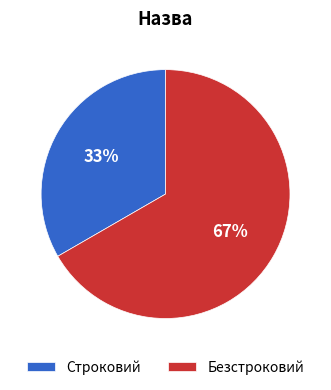

To the nearest percent, what is the average slice percentage?

50%